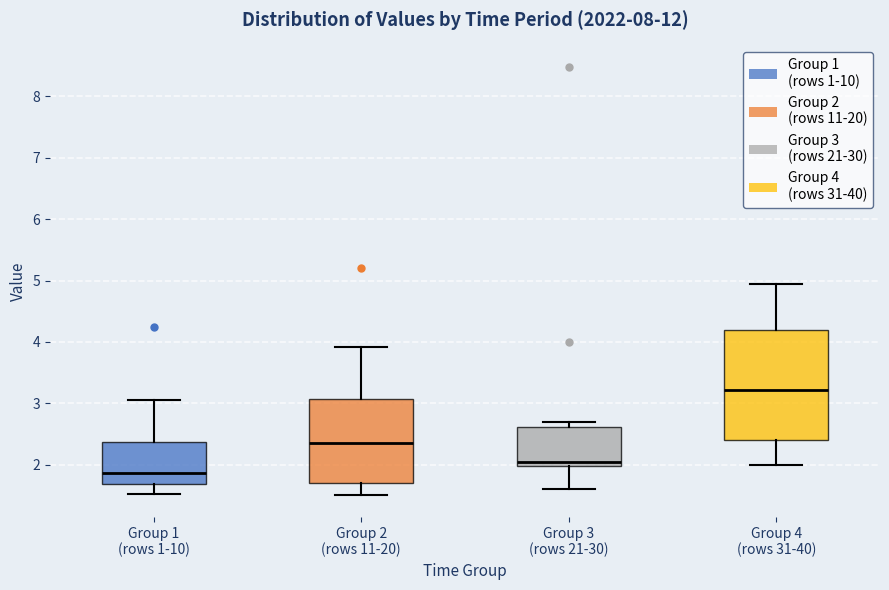

Which box's median line is the lowest?

Group 1 (rows 1-10)